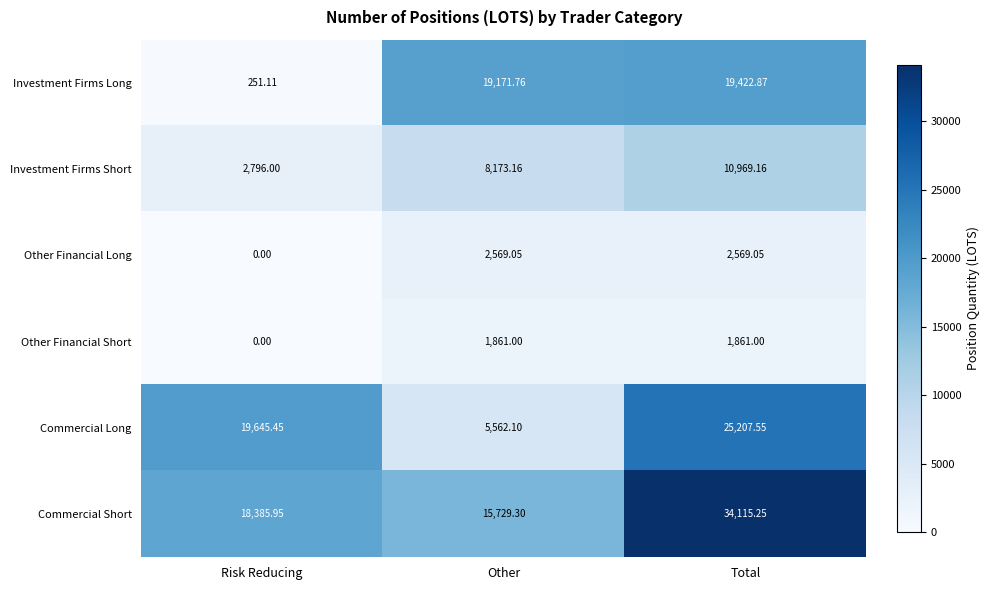

Where is Investment Firms Short nearest to the value 6882?

Other